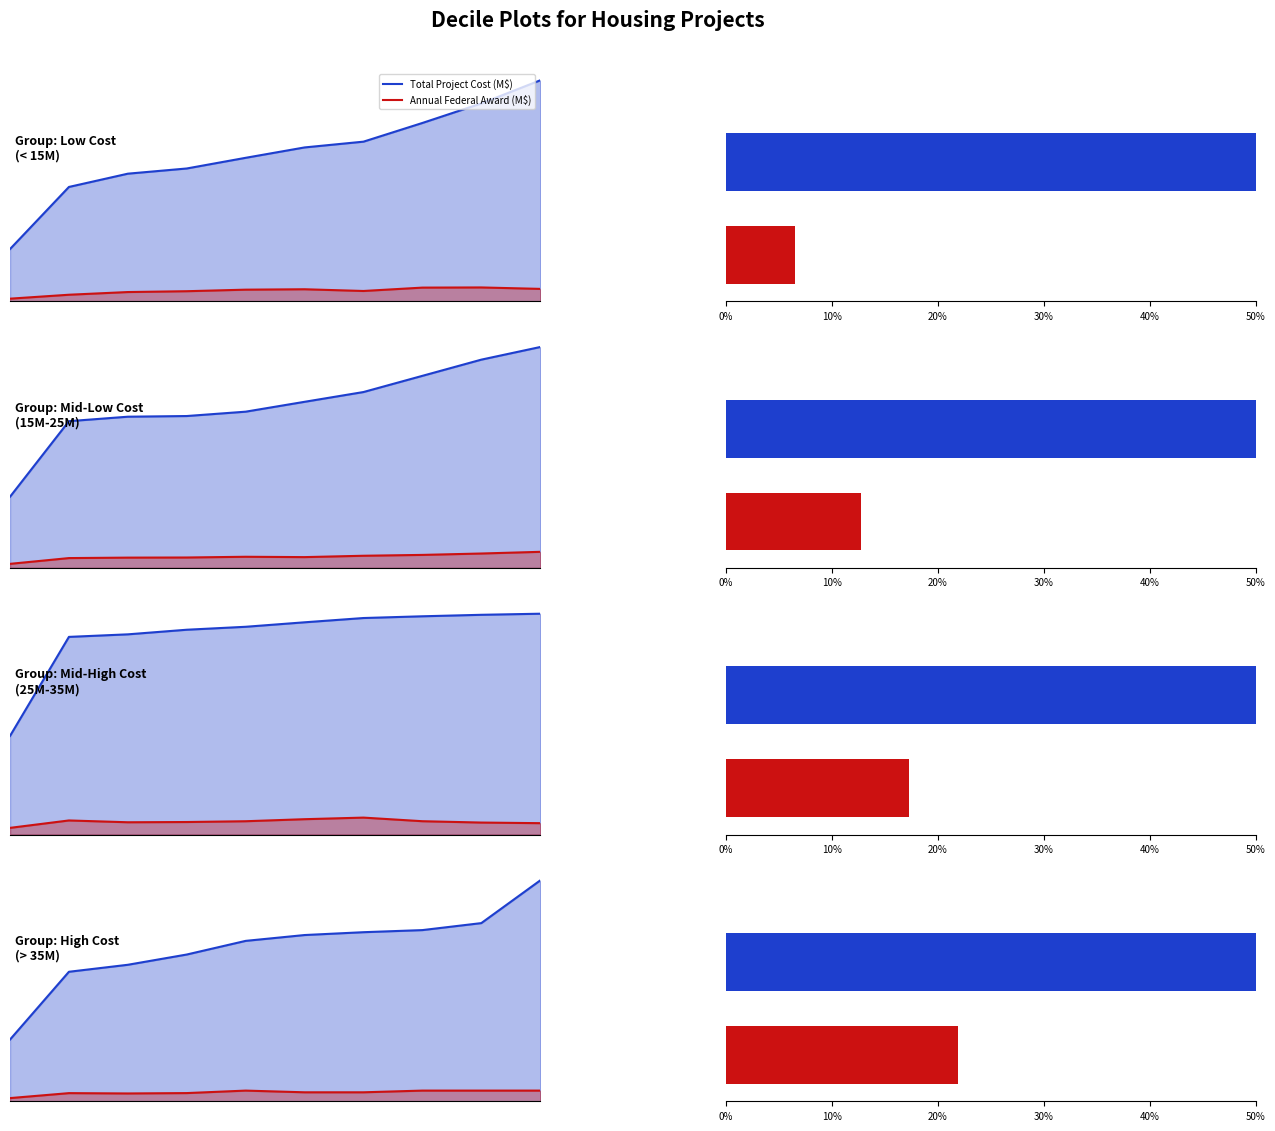

Between 10% and 7, which is larger?

7